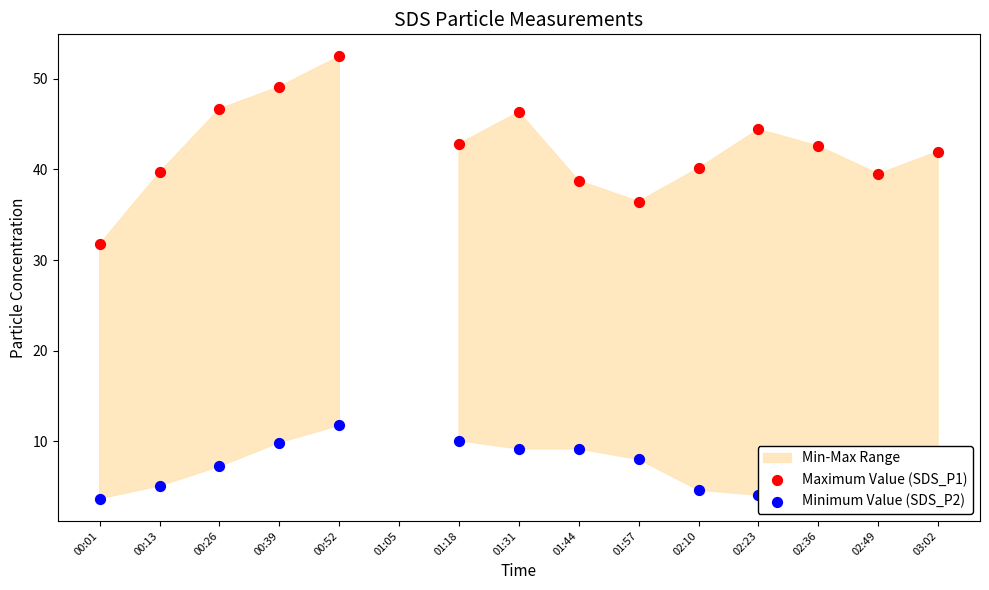

Which series has the largest Y range (max minus min)?

Maximum Value (SDS_P1)